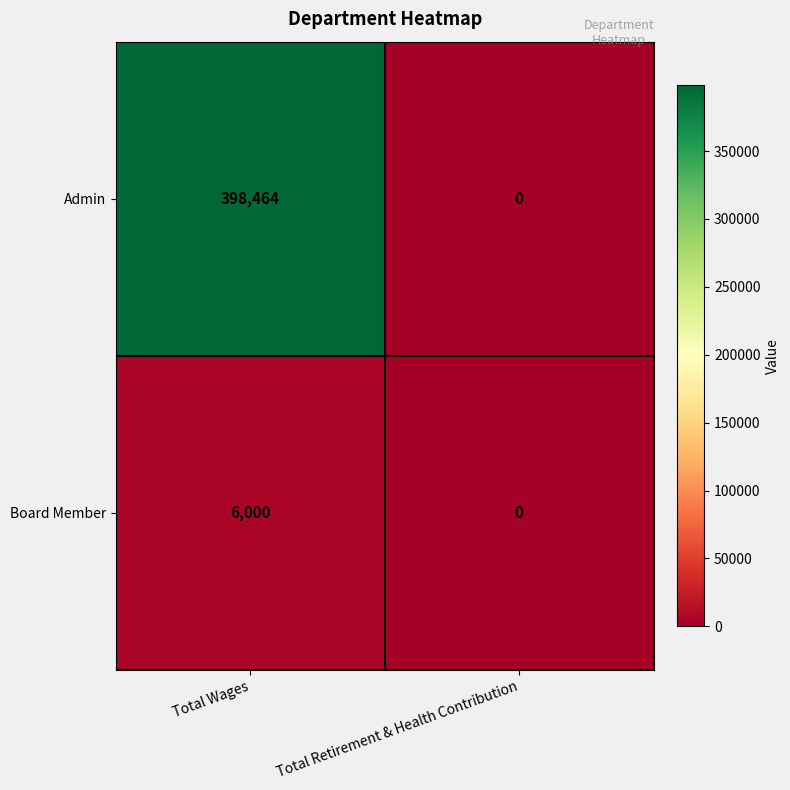

Which series has the largest range (max minus min)?

Admin